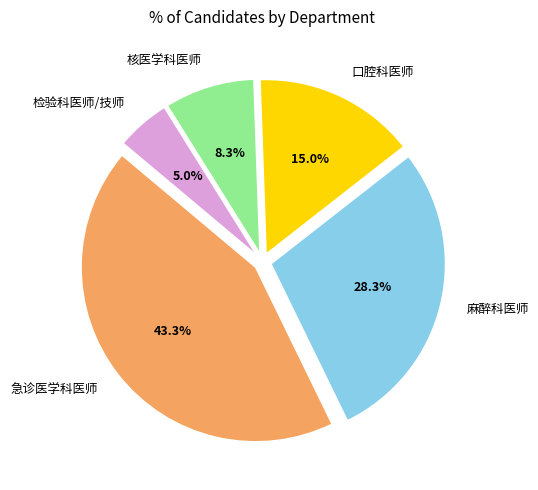

Which category has the biggest portion of the pie?

急诊医学科医师